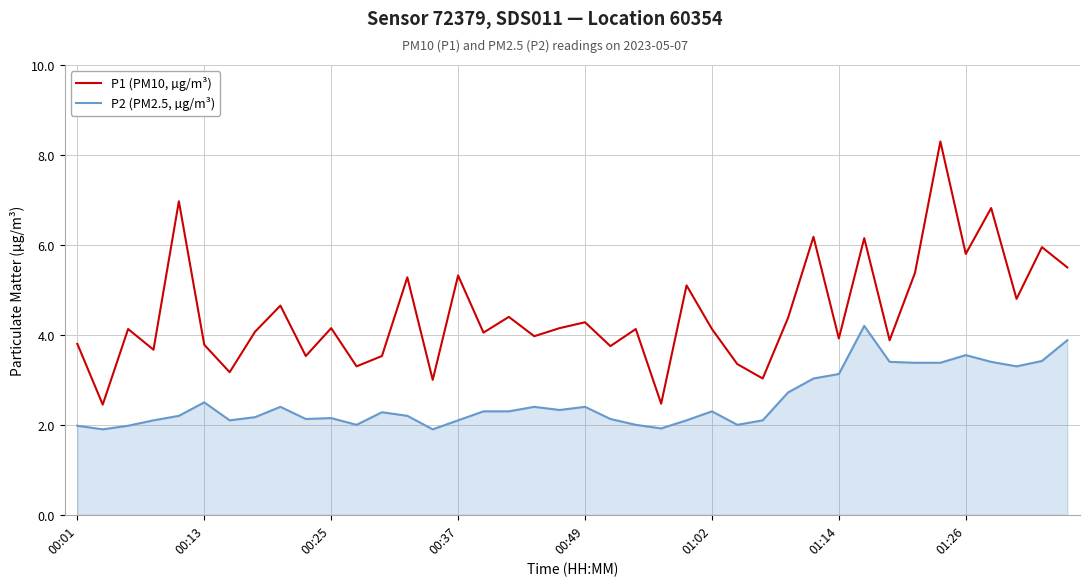

What is the lowest value of the P2 (PM2.5, µg/m³) series?

1.9